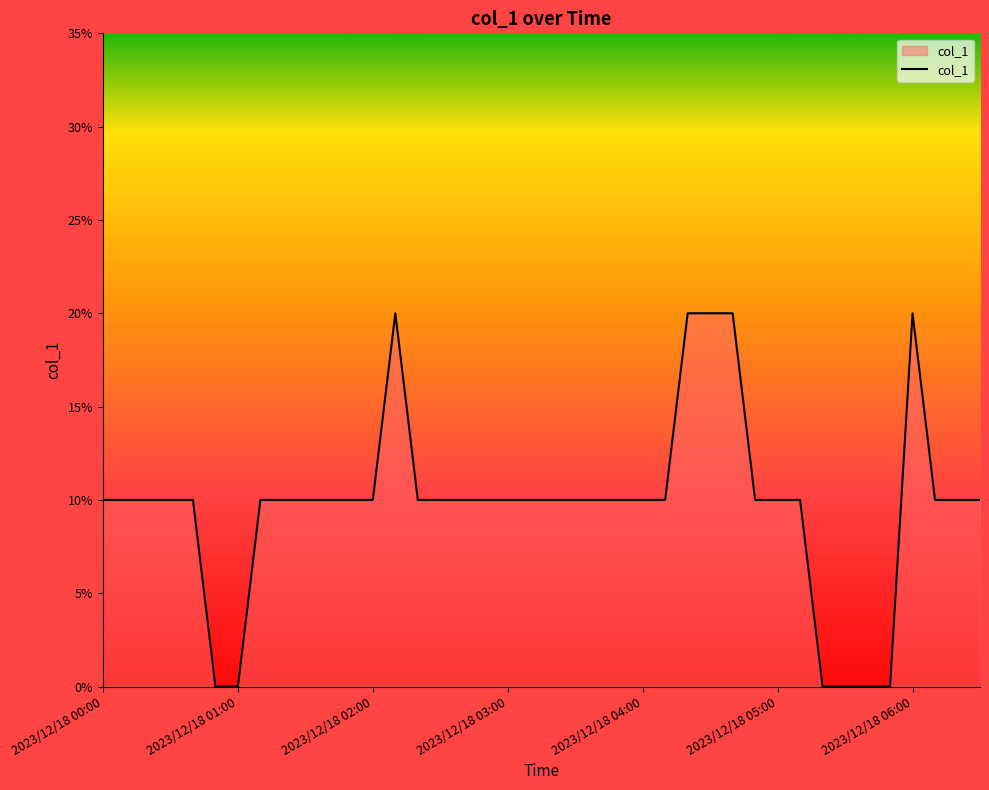

Rank the categories by value from highest to lowest.

2023/12/18 02:10, 2023/12/18 04:20, 2023/12/18 04:30, 2023/12/18 04:40, 2023/12/18 06:00, 2023/12/18 00:00, 2023/12/18 00:10, 2023/12/18 00:20, 2023/12/18 00:30, 2023/12/18 00:40, 2023/12/18 01:10, 2023/12/18 01:20, 2023/12/18 01:30, 2023/12/18 01:40, 2023/12/18 01:50, 2023/12/18 02:00, 2023/12/18 02:20, 2023/12/18 02:30, 2023/12/18 02:40, 2023/12/18 02:50, 2023/12/18 03:00, 2023/12/18 03:10, 2023/12/18 03:20, 2023/12/18 03:30, 2023/12/18 03:40, 2023/12/18 03:50, 2023/12/18 04:00, 2023/12/18 04:10, 2023/12/18 04:50, 2023/12/18 05:00, 2023/12/18 05:10, 2023/12/18 06:10, 2023/12/18 06:20, 2023/12/18 06:30, 2023/12/18 00:50, 2023/12/18 01:00, 2023/12/18 05:20, 2023/12/18 05:30, 2023/12/18 05:40, 2023/12/18 05:50